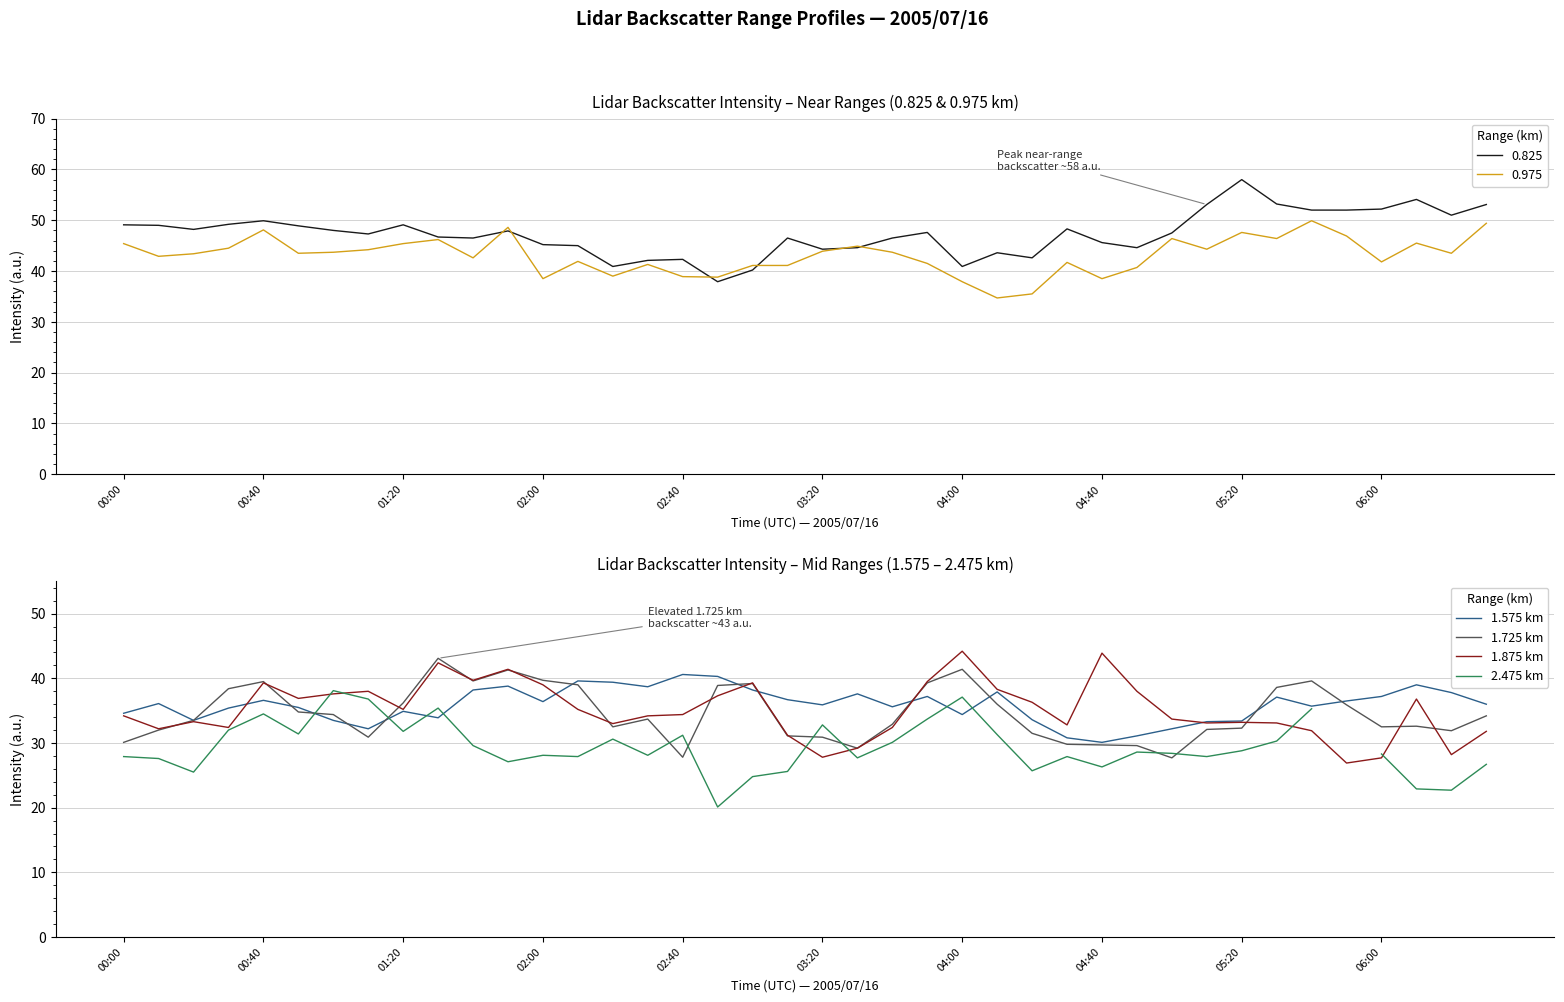

Is this an area chart (filled region under the line)?

No